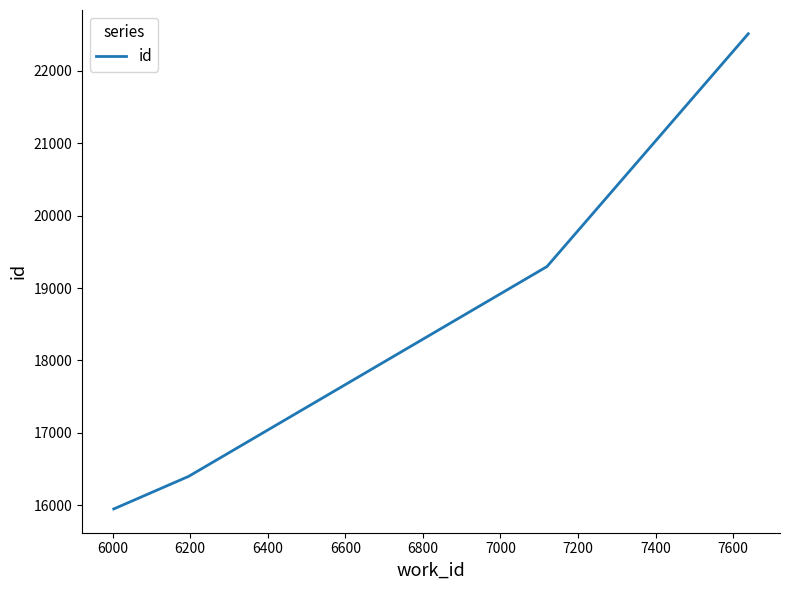

What is the maximum value shown in the chart?

22512